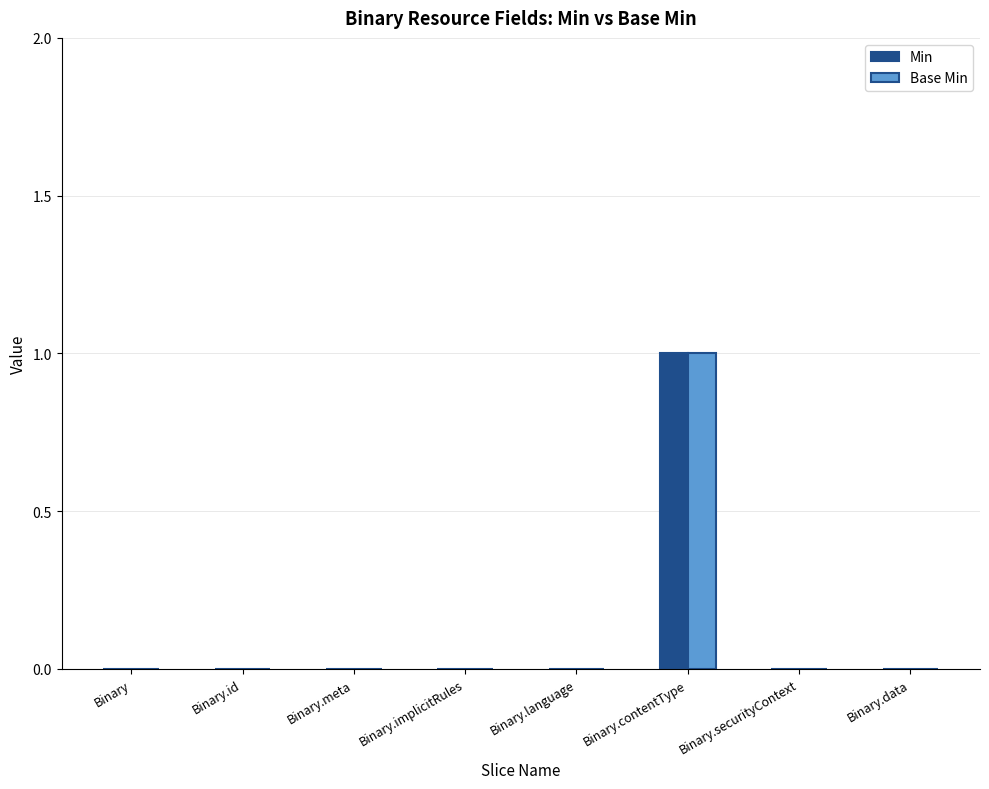

True or false: Base Min has a value of 0 at Binary.contentType.

False